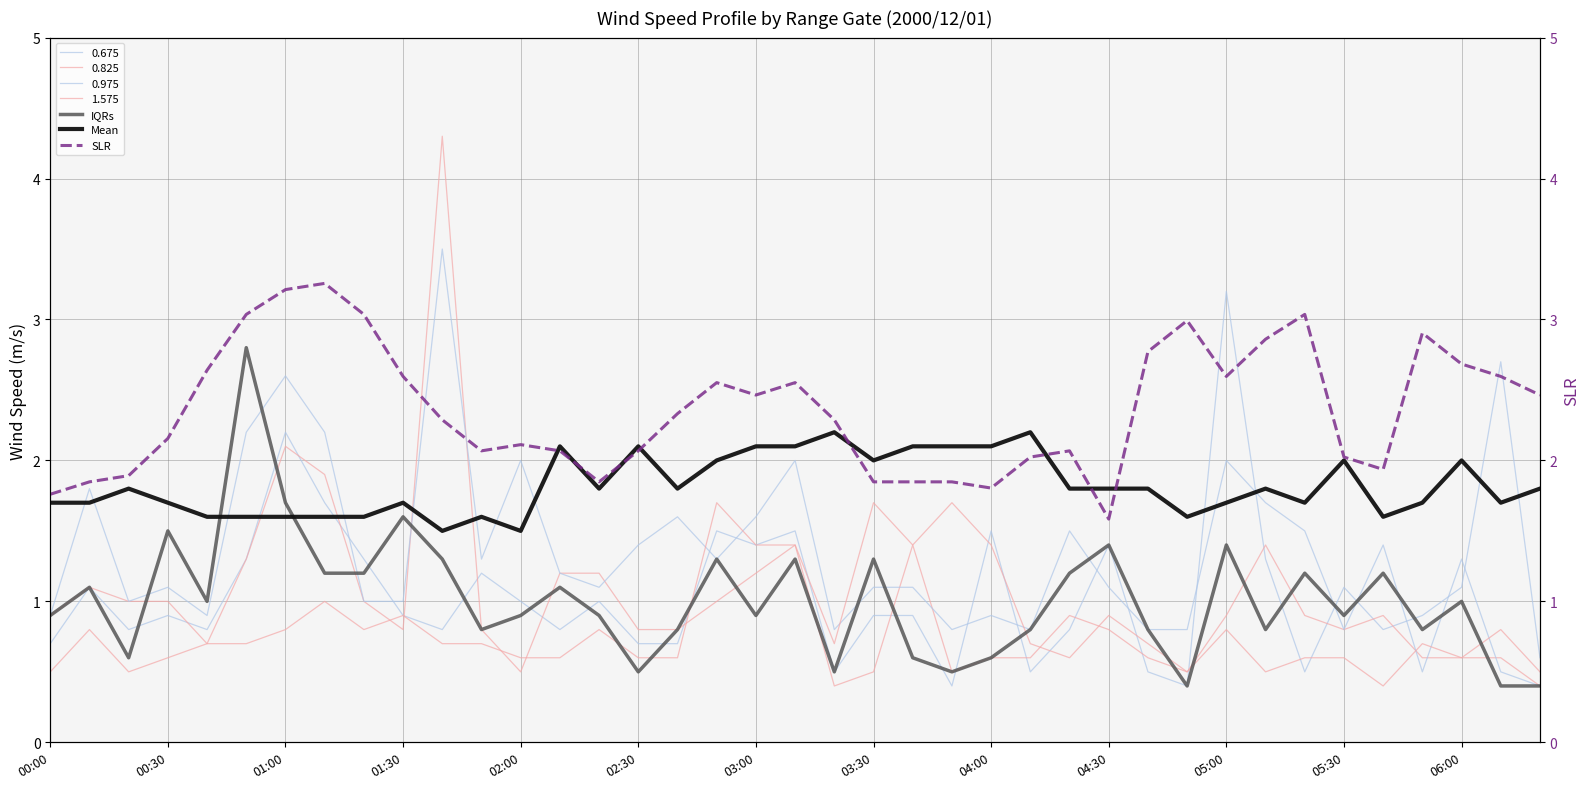

What is the total value across all series at 05:30?

4.9